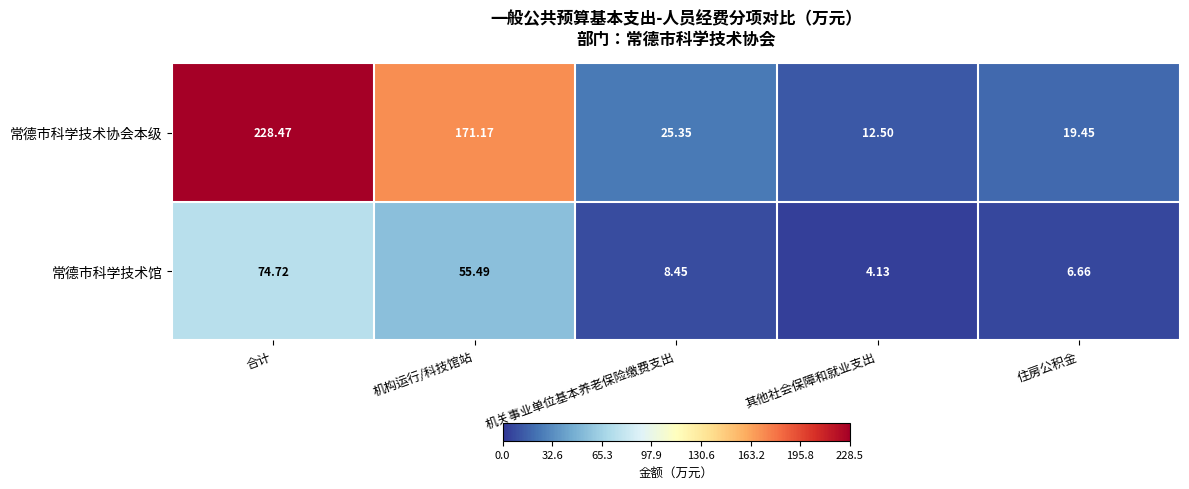

Between 合计 and 其他社会保障和就业支出, which series saw the biggest shift?

常德市科学技术协会本级